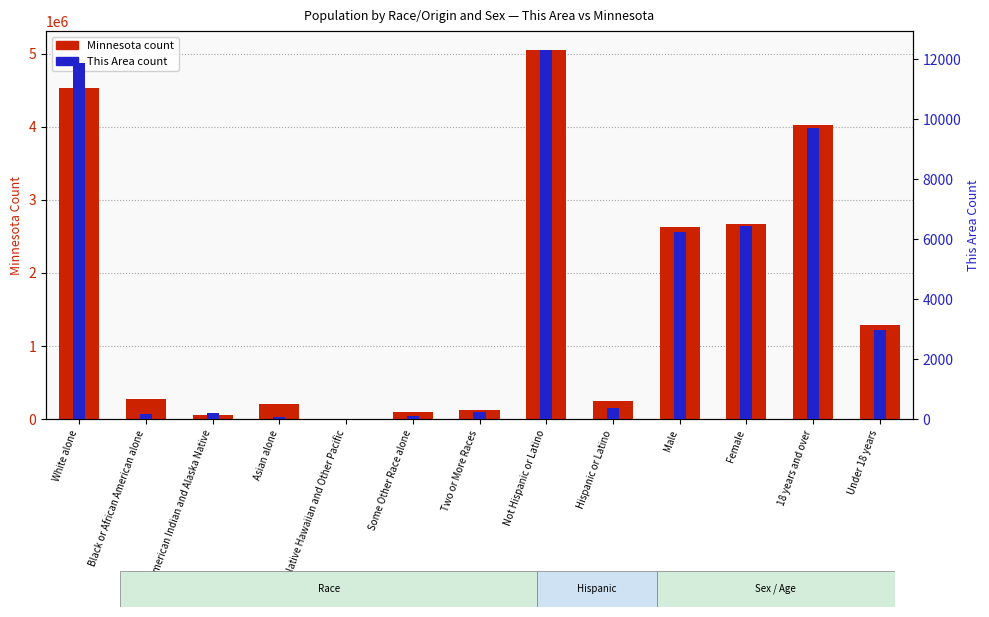

What is the difference between the second highest and minimum values in the This Area series?

11874